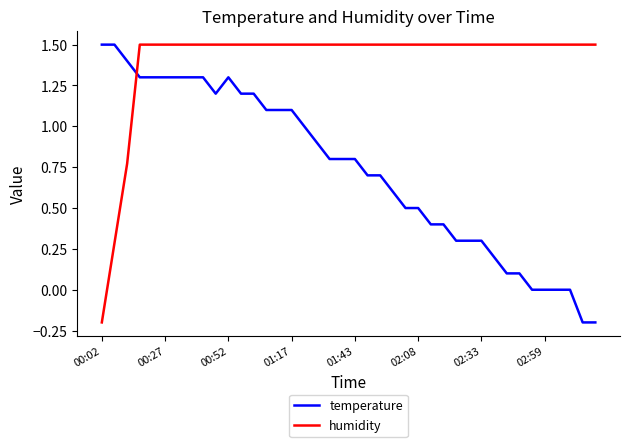

What is the maximum value shown in the chart?

1.5